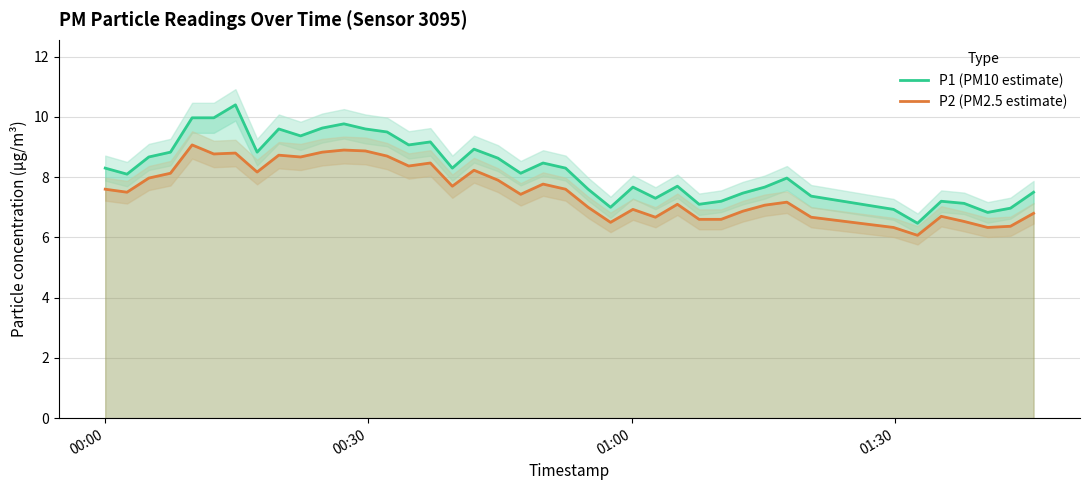

What is the minimum value for P2 (PM2.5 estimate)?

6.1